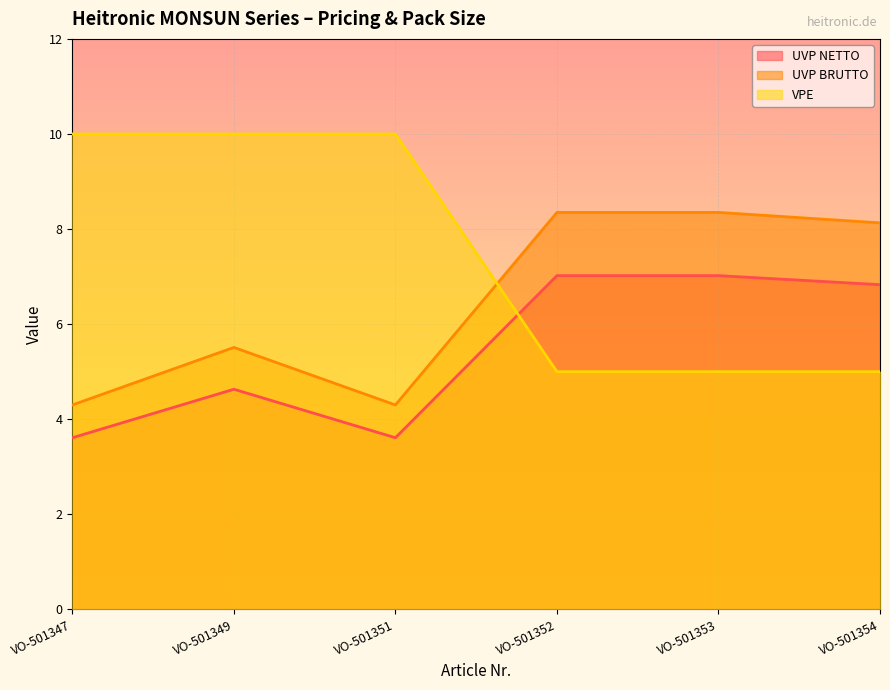

What is the difference between the UVP BRUTTO values at VO-501354 and VO-501351?

3.8